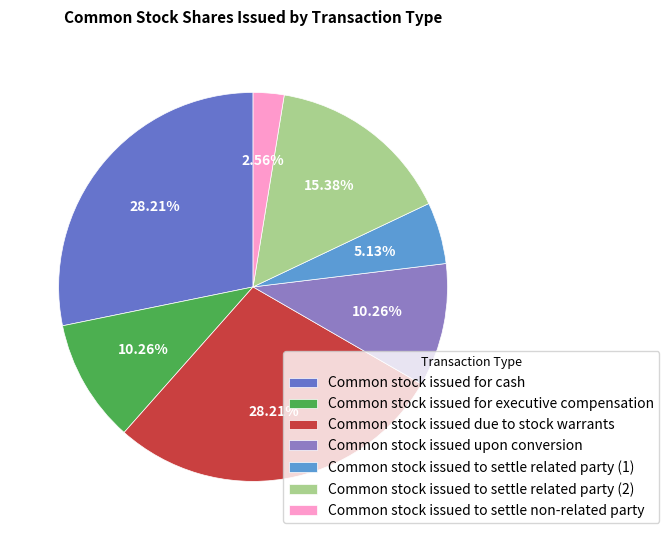

True or false: Common stock issued to settle related party (2) accounts for 8% of the total.

False